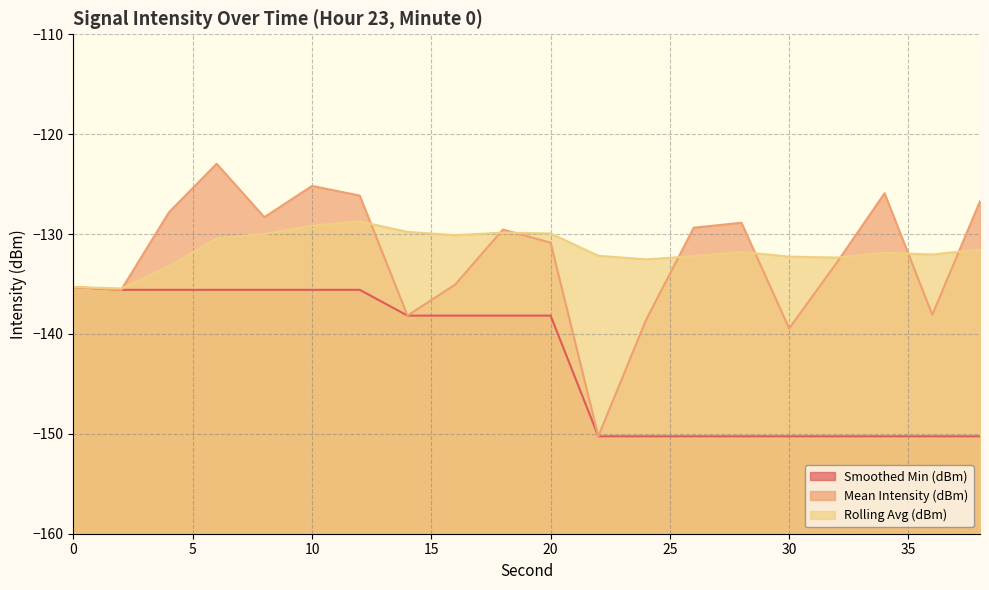

What is the value of the Rolling Avg (dBm) point at the 18th from the left?

-131.9